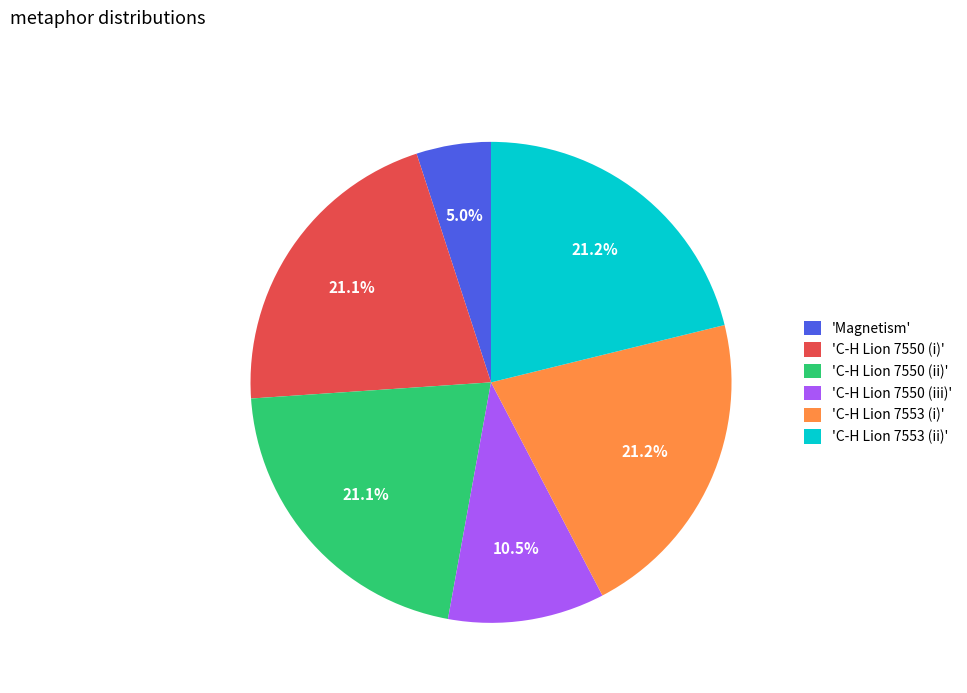

What is the smallest slice in the pie chart?

'Magnetism'